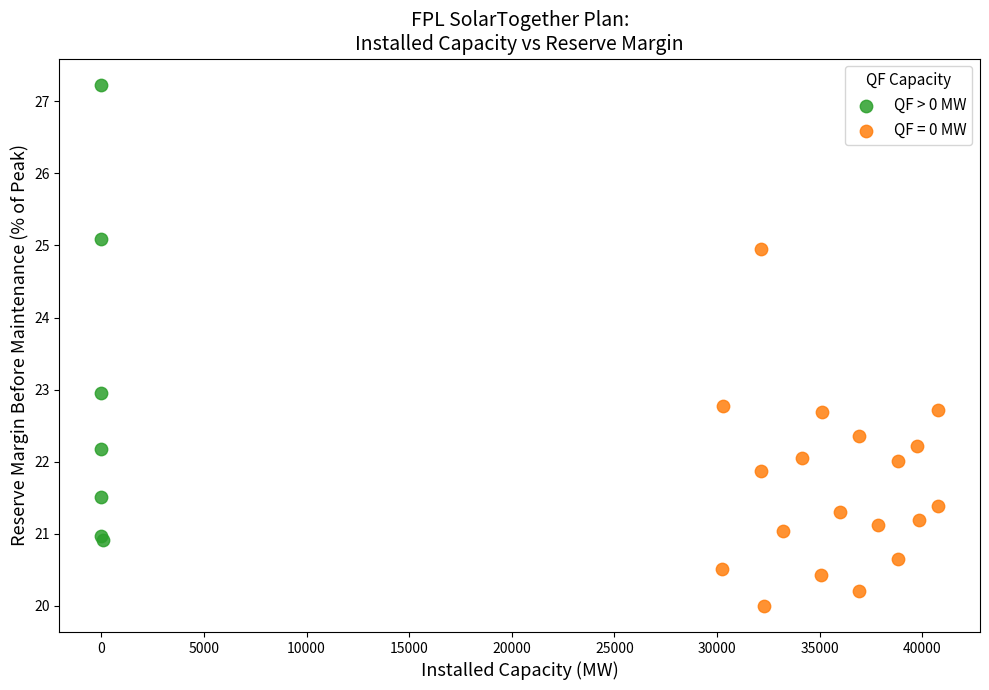

Which series has the largest Y range (max minus min)?

QF > 0 MW